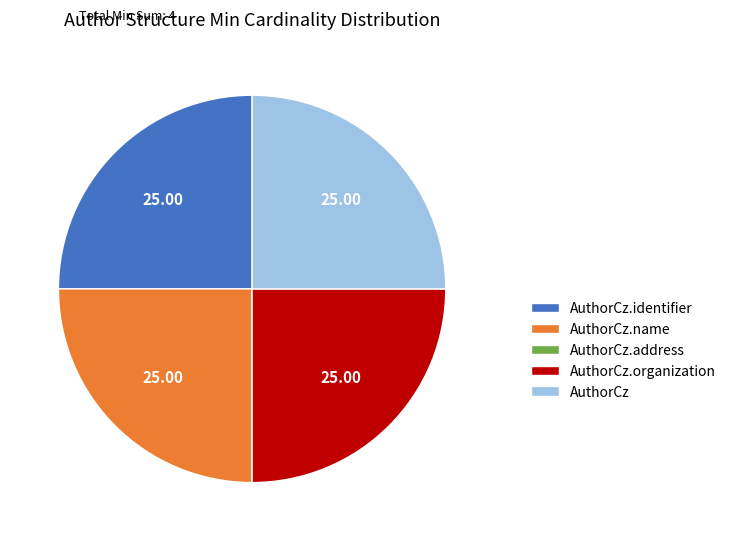

Is there a majority slice in this chart?

No